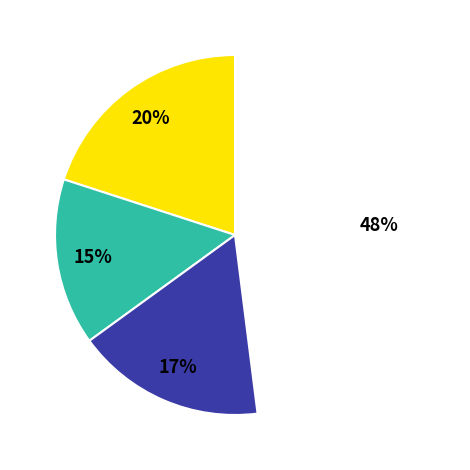

Is there a majority slice in this chart?

No